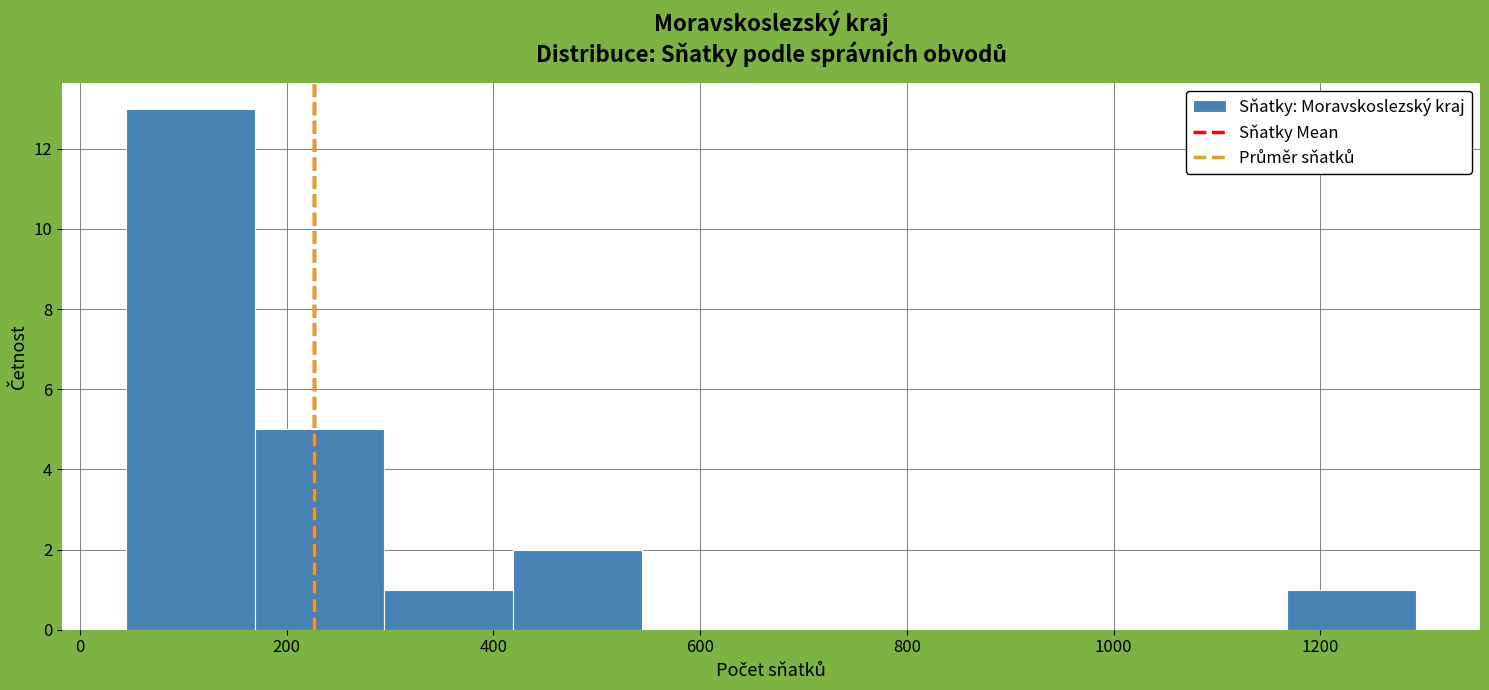

How tall is the bar that spans 160 to 300 on the x-axis? Neither the bar edges nor the heights are printed on the chart, so give them approximately, as read against the axes.

5